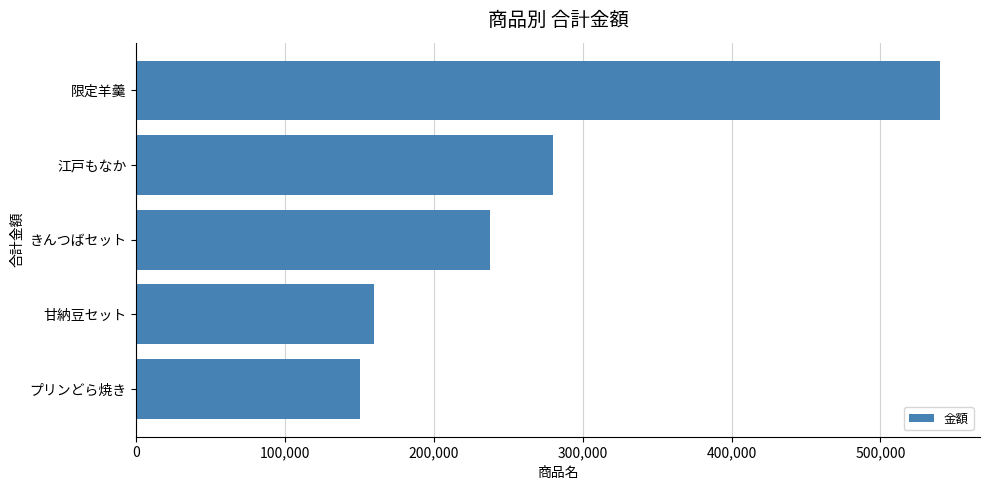

Reading bottom to top, what are all the values shown in this chart?

150000	160000	237500	280000	540000